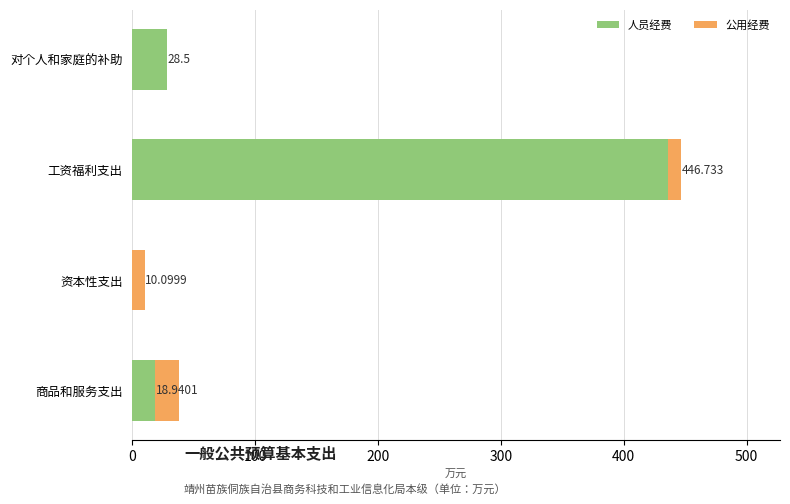

Which category has the highest value in the 人员经费 series?

工资福利支出